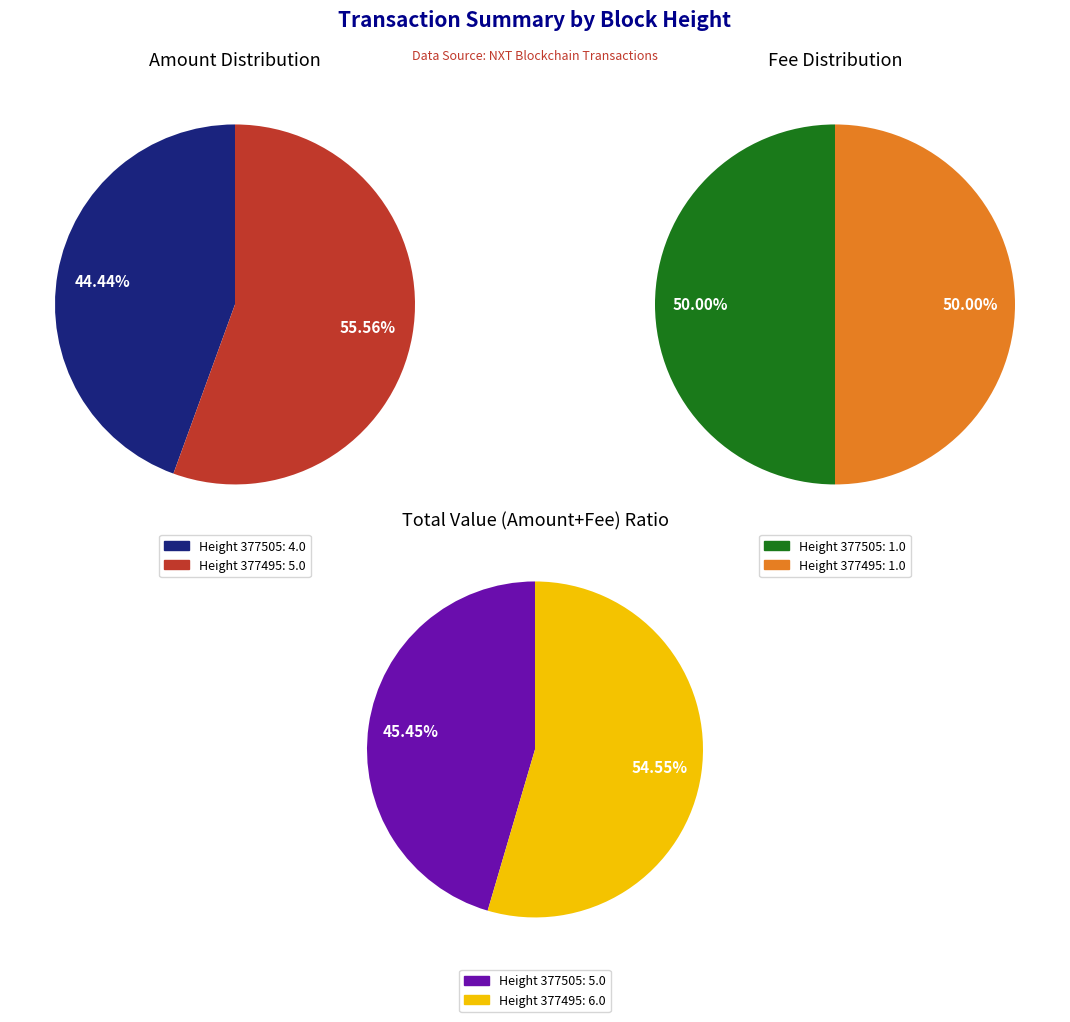

Is it true that 377495 is 50% of the pie?

True